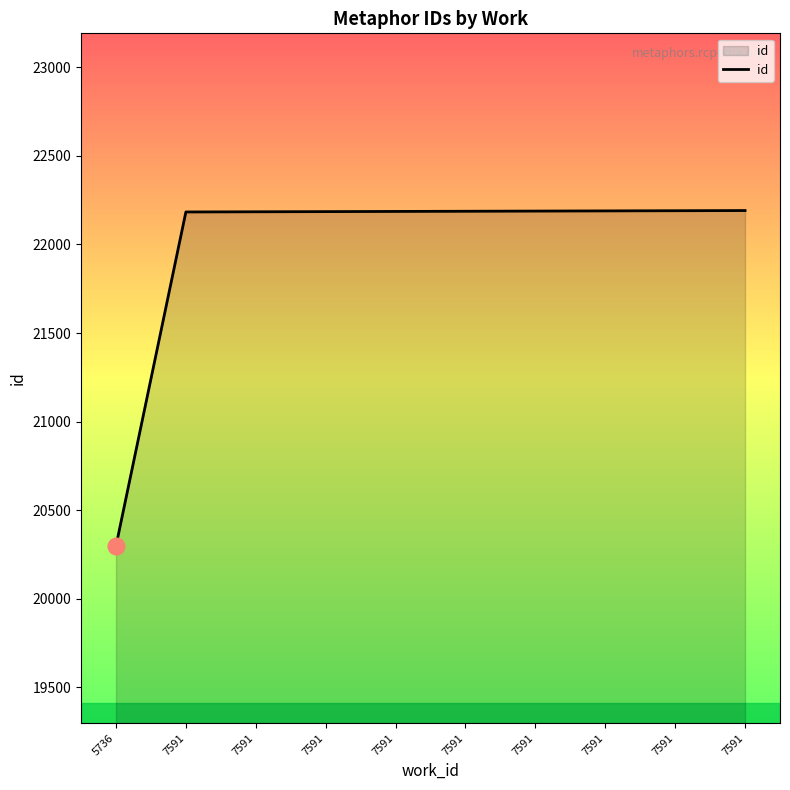

What is the change in value from 7591 to 7591?

+3